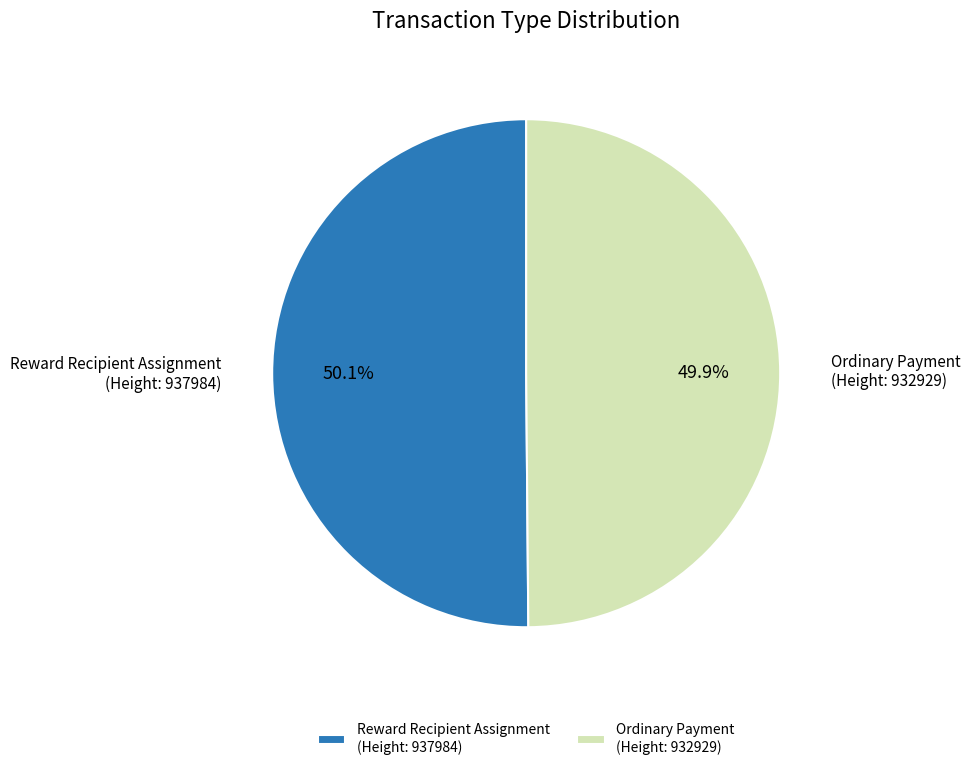

Is there a majority slice in this chart?

Yes